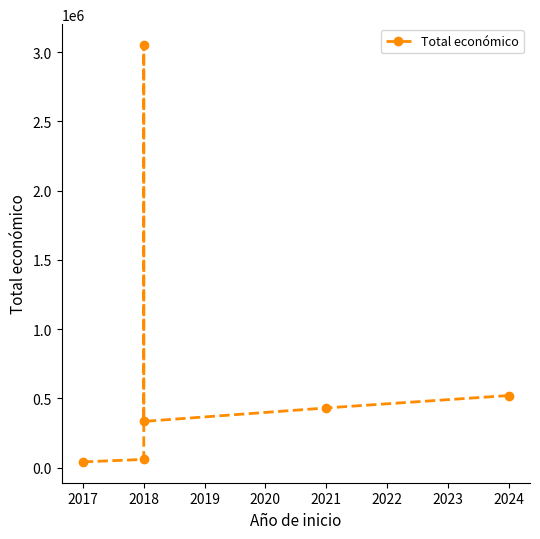

What is the value of the 6th point from the left?

520062